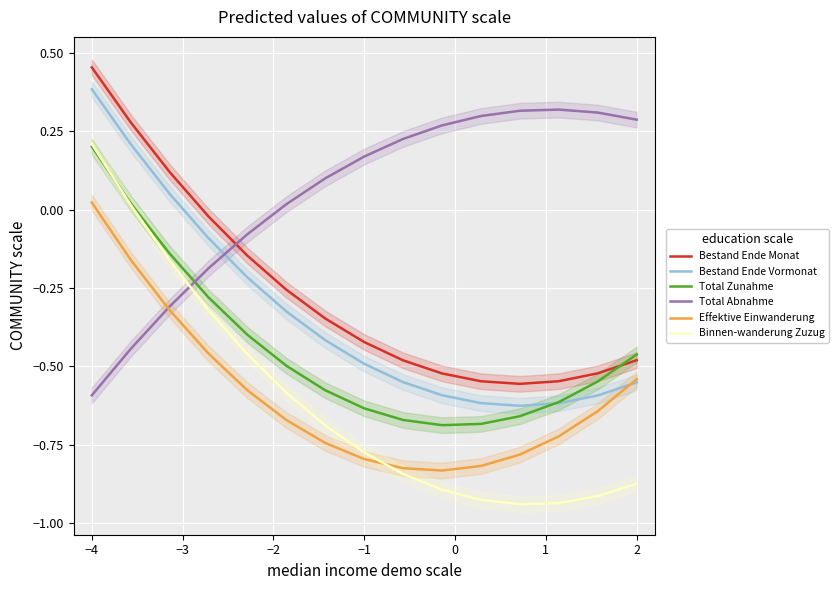

True or false: Bestand Ende Monat and Bestand Ende Vormonat cross at least once.

False